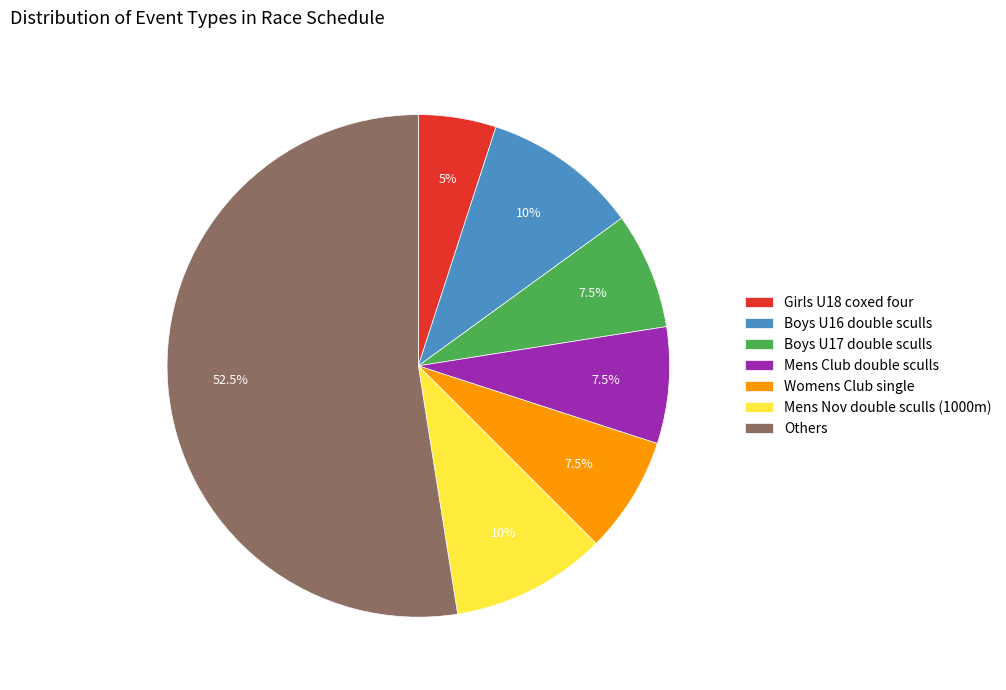

Which slice is the largest?

Others